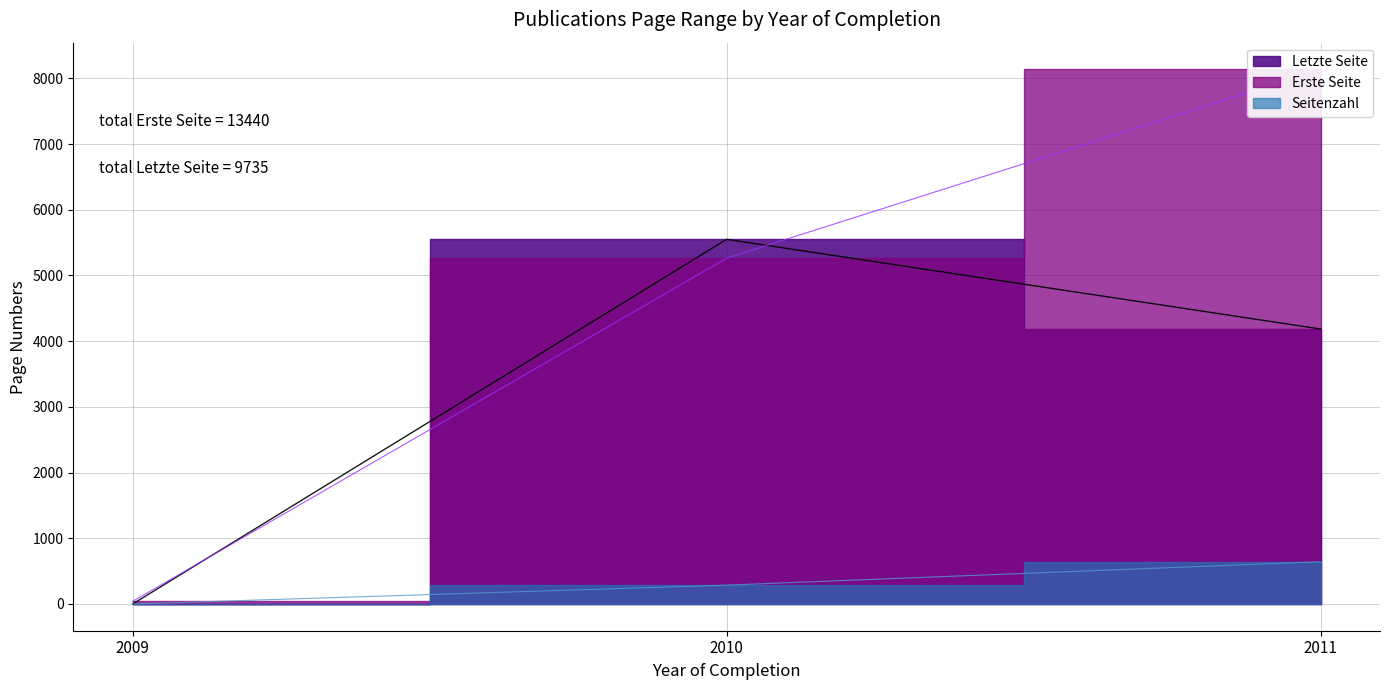

How many distinct data groups are displayed?

3